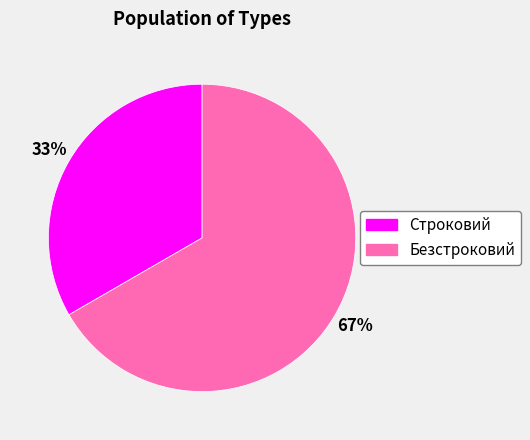

To the nearest percent, what is the average slice percentage?

50%